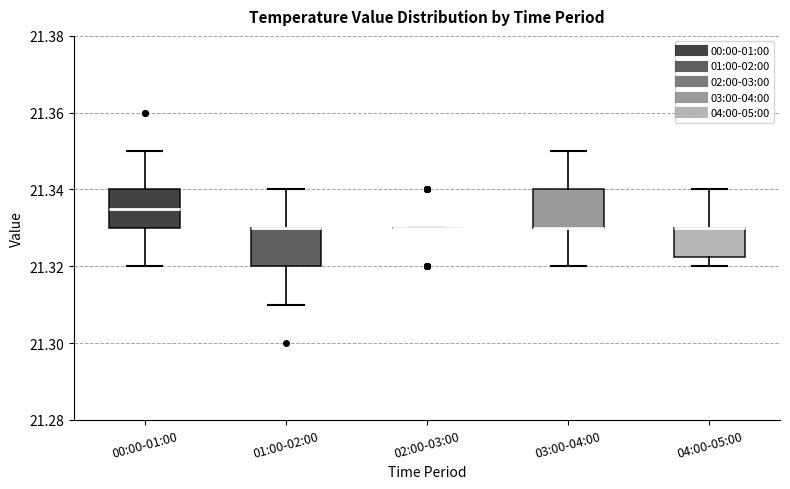

Reading left to right, read every box against the y-axis: the position of its median line, the range the box covers, and the ends of its whiskers. The values are not printed on the chart, so give them approximately, as read against the axis.

00:00-01:00: median 21.336, box 21.330 to 21.340, whiskers 21.320 to 21.350
01:00-02:00: median 21.330 (drawn on the box's upper edge), box 21.320 to 21.330, whiskers 21.310 to 21.340
02:00-03:00: box collapsed to a line at 21.330, whiskers 21.330 to 21.330
03:00-04:00: median 21.330 (drawn on the box's lower edge), box 21.330 to 21.340, whiskers 21.320 to 21.350
04:00-05:00: median 21.330 (drawn on the box's upper edge), box 21.322 to 21.330, whiskers 21.320 to 21.340